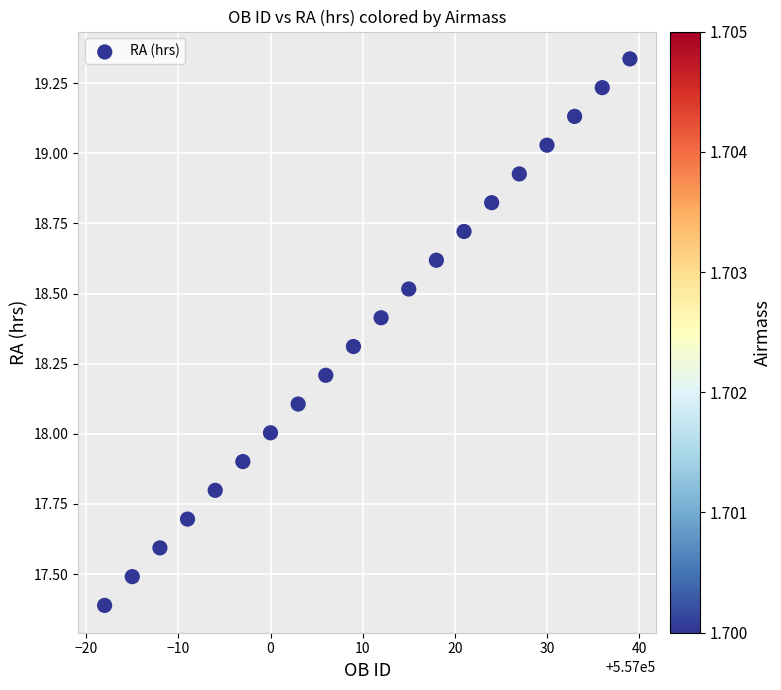

What is the range of Y values (max minus min)?

1.9